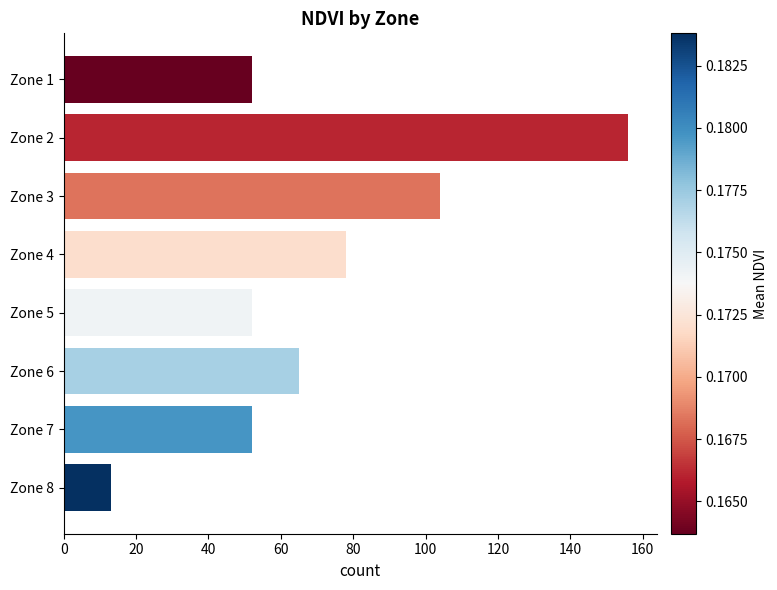

The value at Zone 4 is 78. True or false?

True